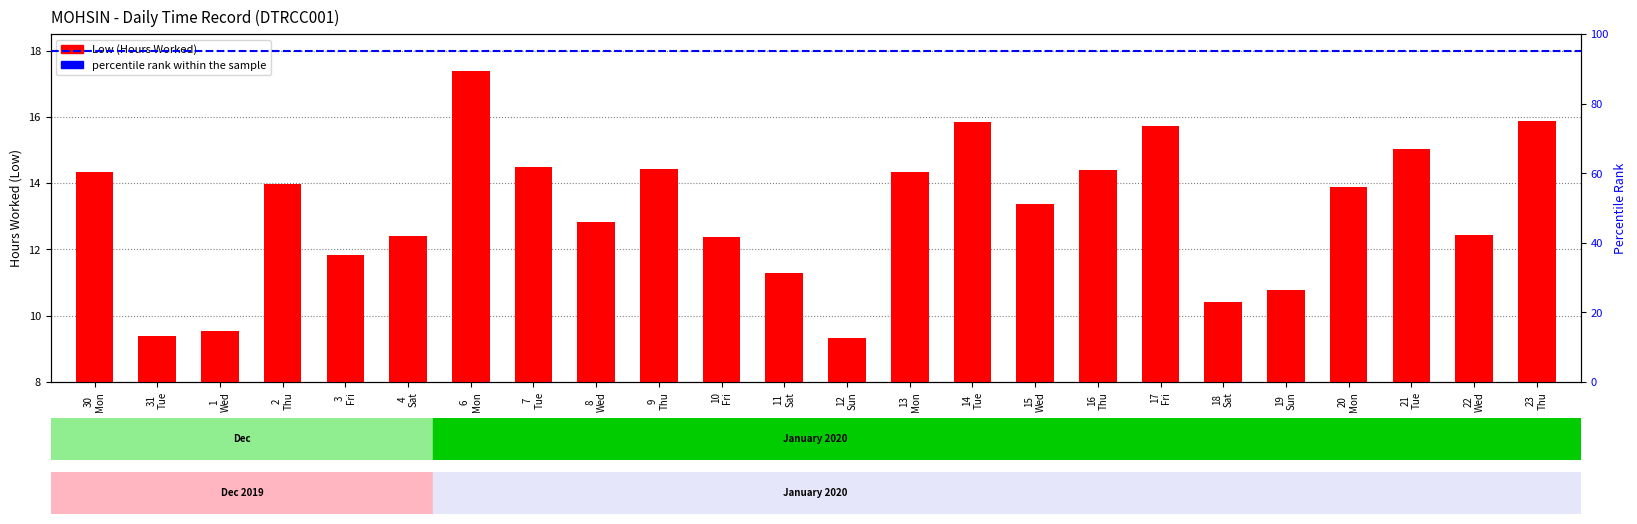

At which category does the chart reach its minimum across all series?

12 Sun